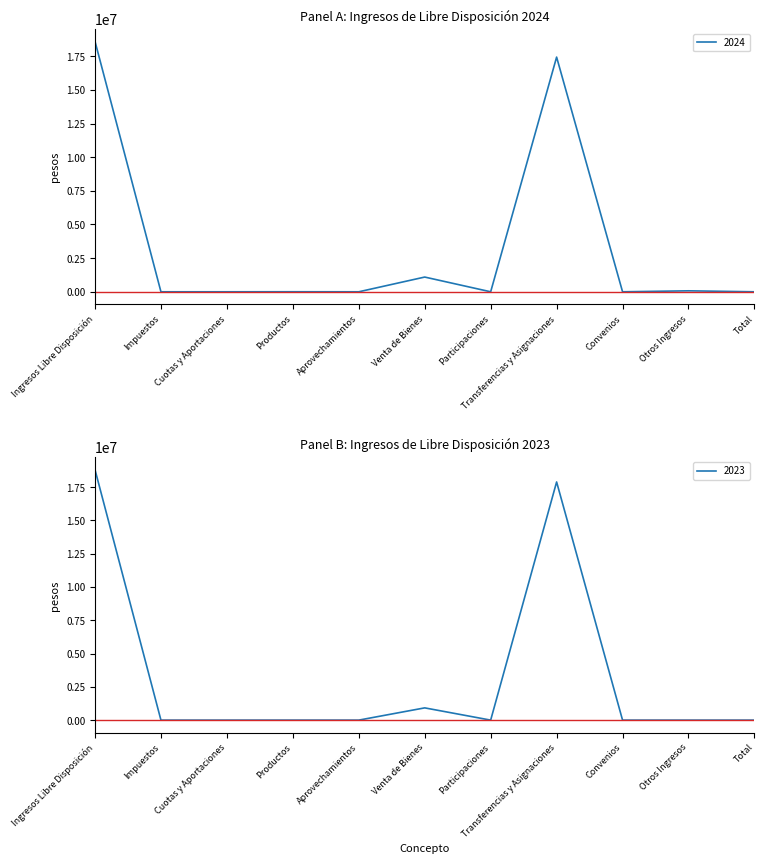

Rank the series at Total from lowest to highest value.

2024, 2023